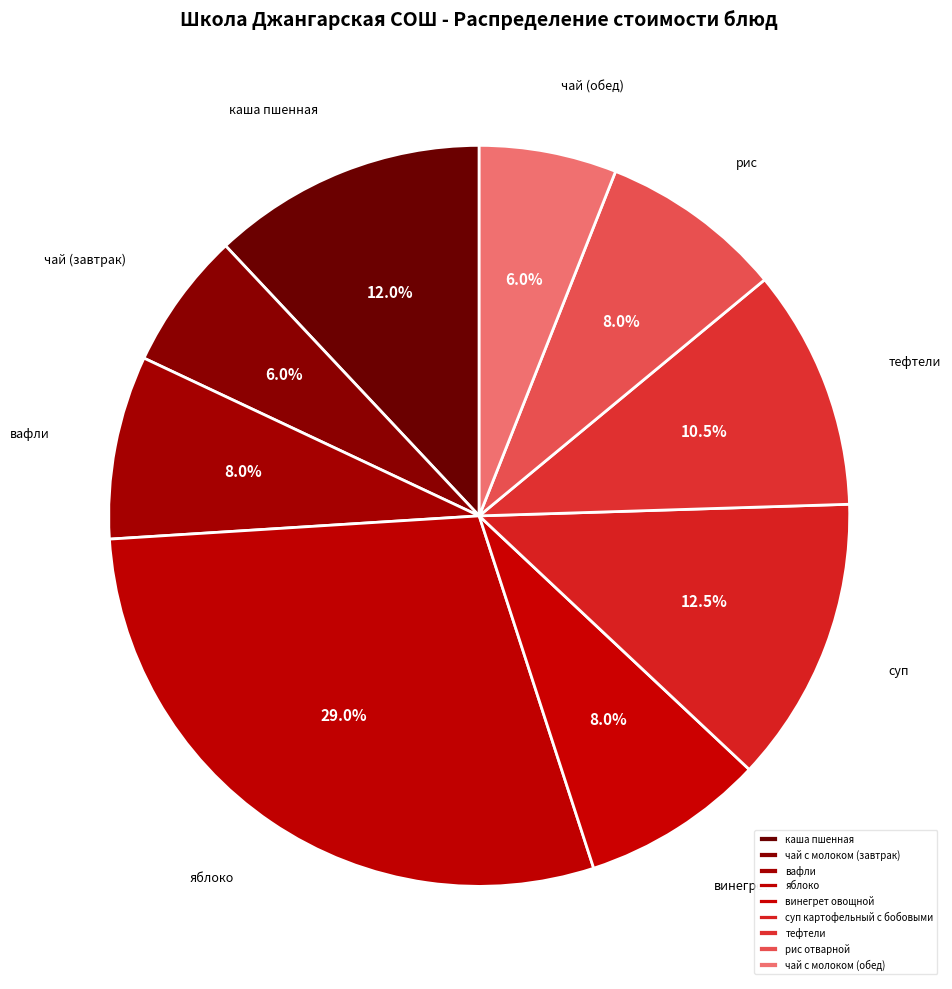

To the nearest percent, what is the difference between the largest and smallest slice percentages?

23%